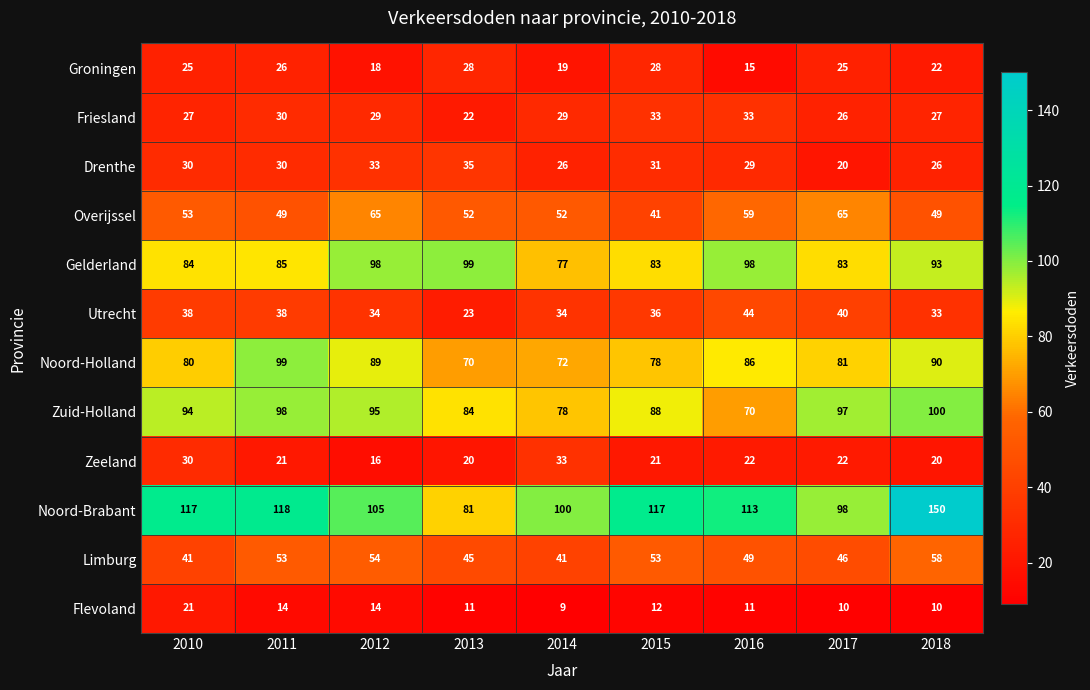

Rank the series at 2013 from lowest to highest value.

Flevoland, Zeeland, Friesland, Utrecht, Groningen, Drenthe, Limburg, Overijssel, Noord-Holland, Noord-Brabant, Zuid-Holland, Gelderland